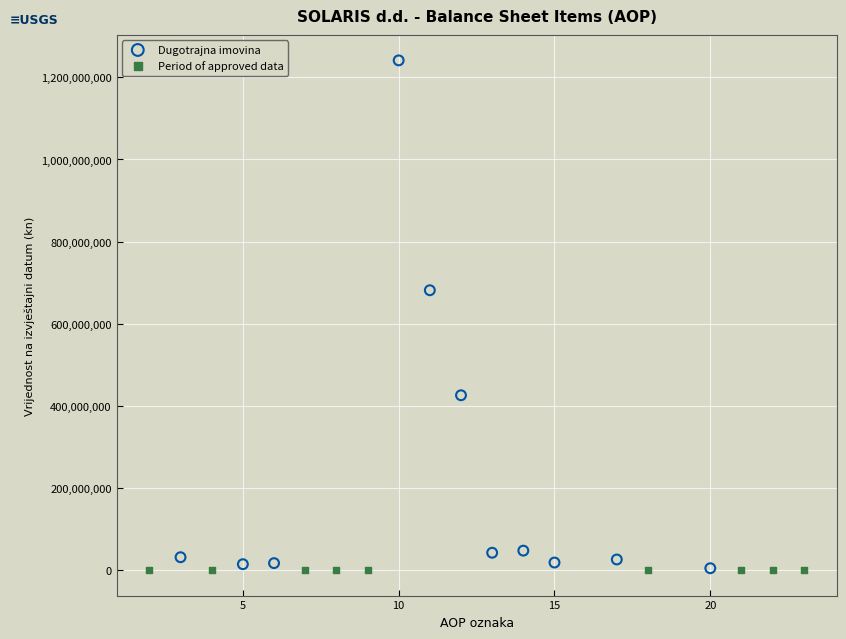

Which series has the widest spread of Y values?

Dugotrajna imovina